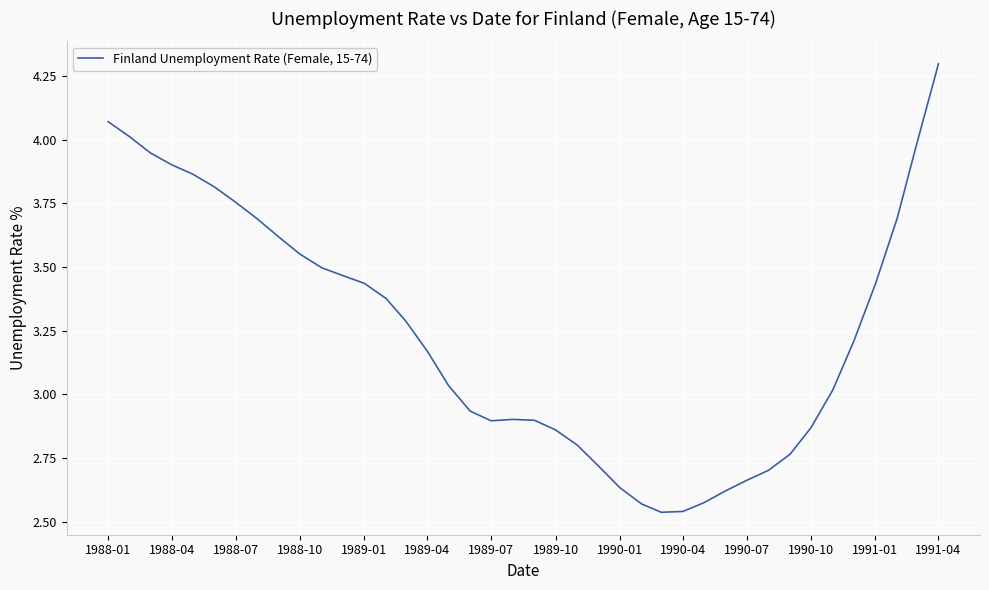

What is the greatest value displayed?

4.3